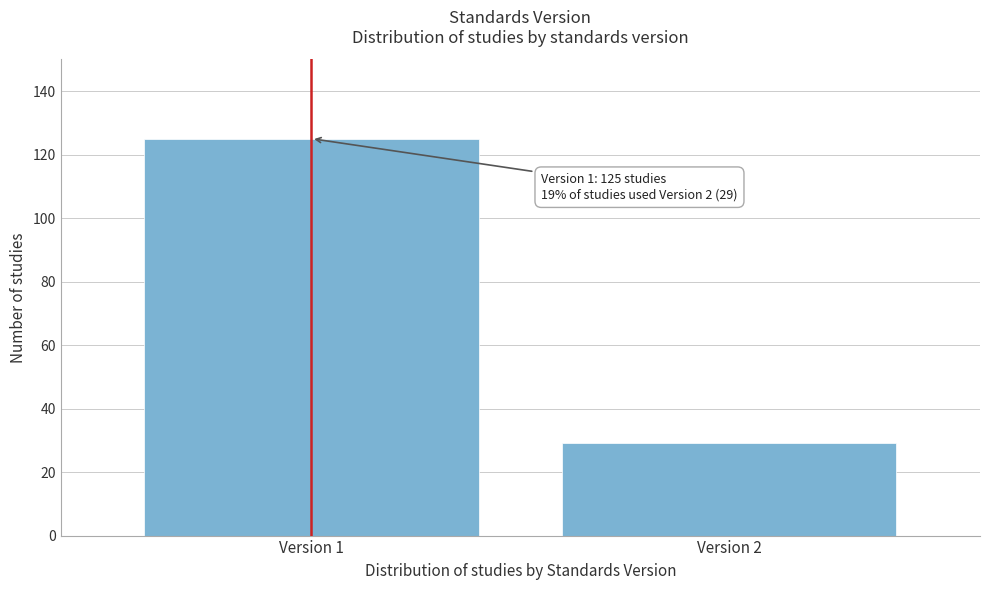

Reading left to right, list all the values displayed in this chart.

125	29